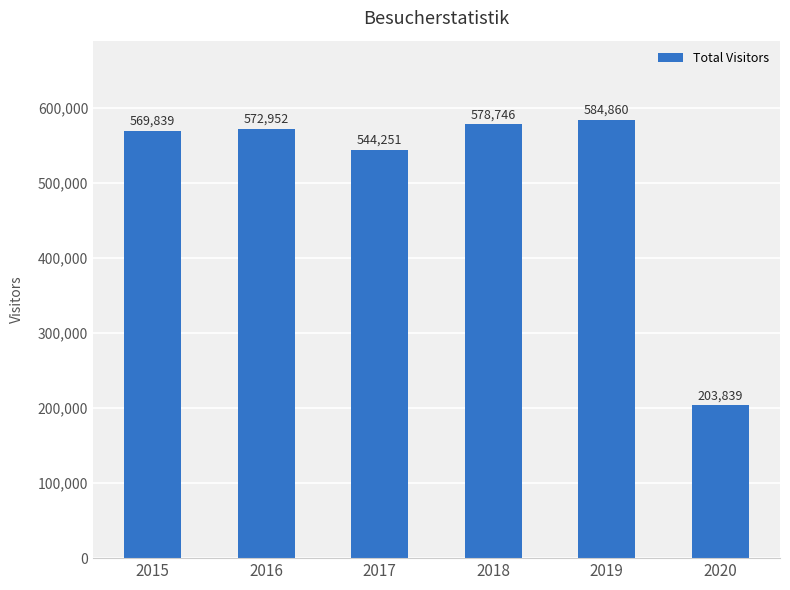

How many series are shown in this chart?

1